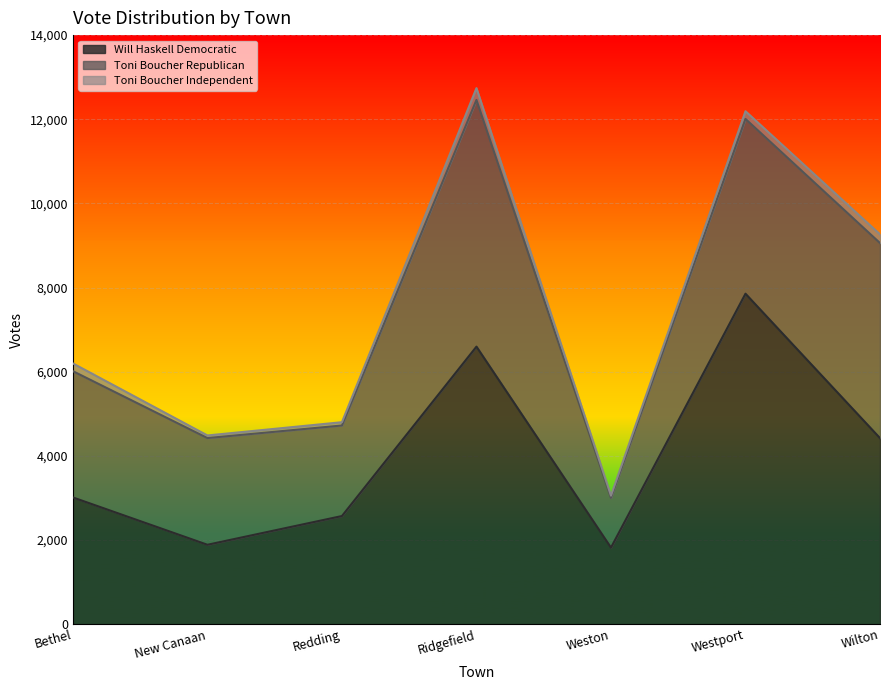

List the series in order of their overall mean, lowest first.

Toni Boucher Independent, Toni Boucher Republican, Will Haskell Democratic